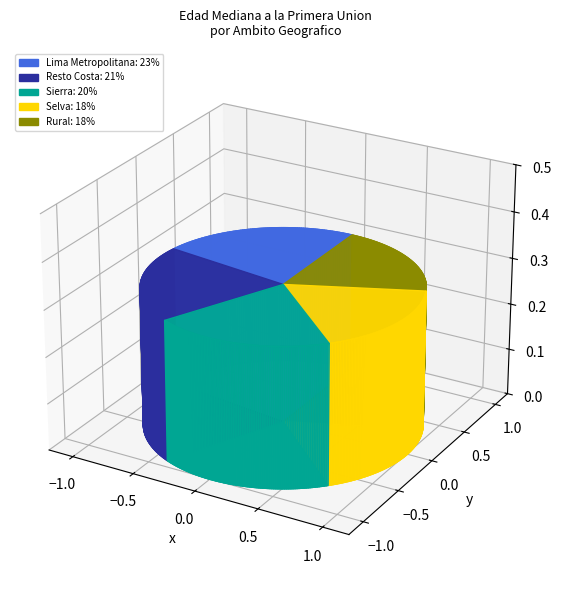

Which slice is the largest?

Lima Metropolitana